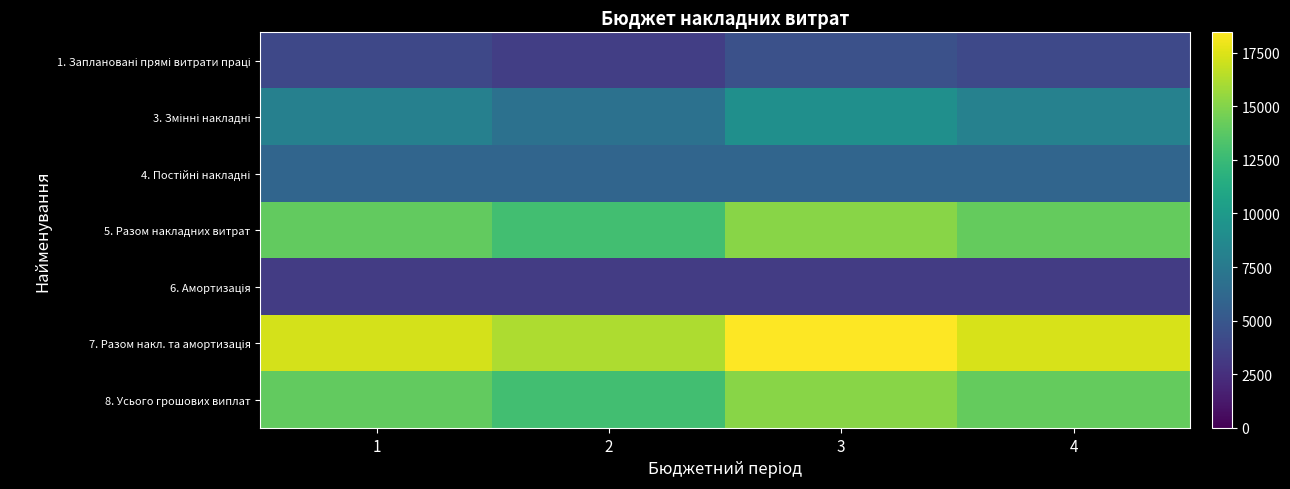

What is the difference between the highest and lowest values at 2?

12900